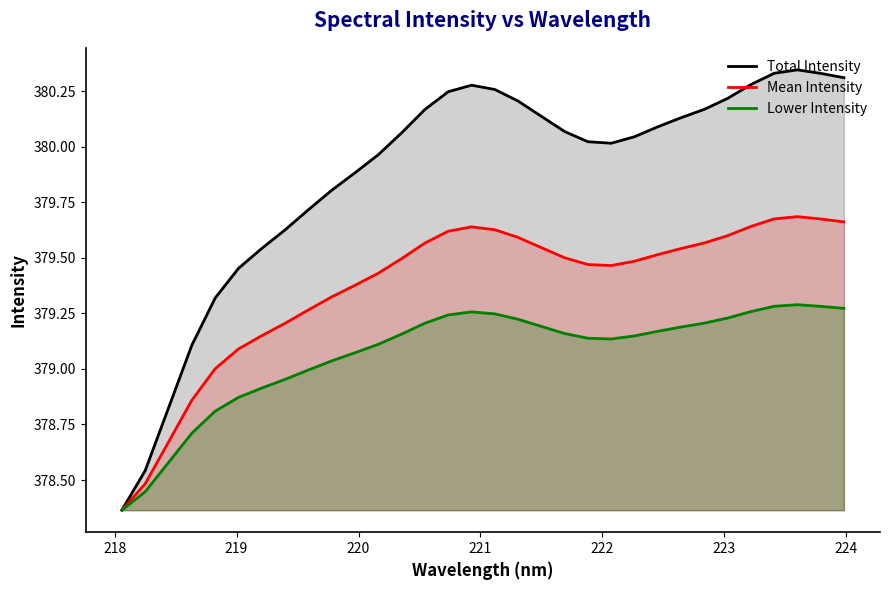

How many interior local valleys does the Lower Intensity series have?

1